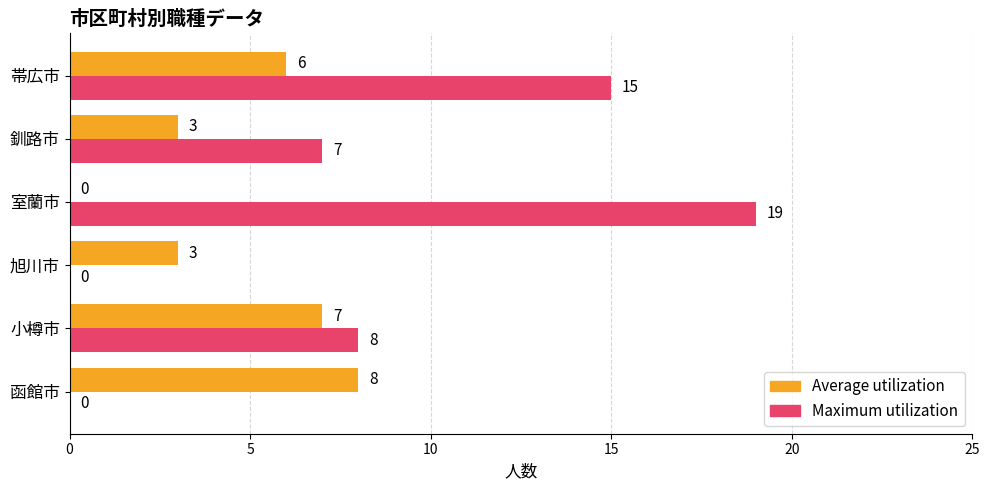

True or false: Maximum utilization has a value of 4 at 帯広市.

False